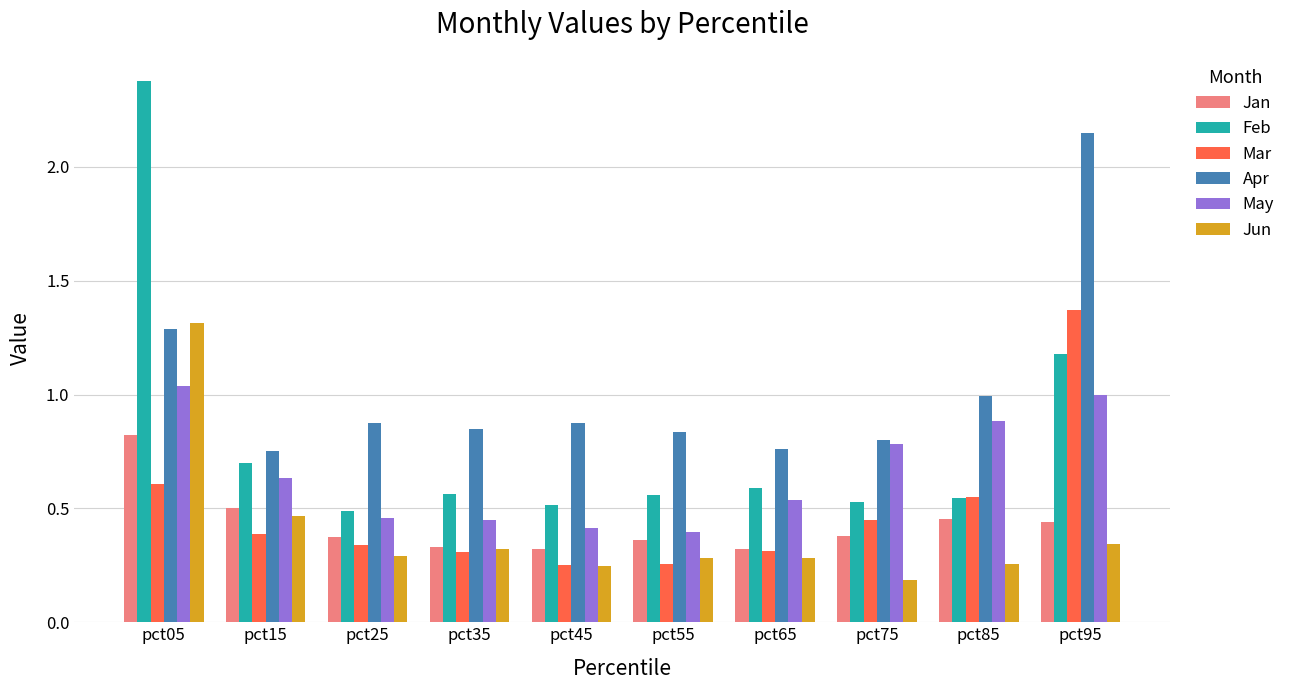

Which series has the widest spread of values?

Feb